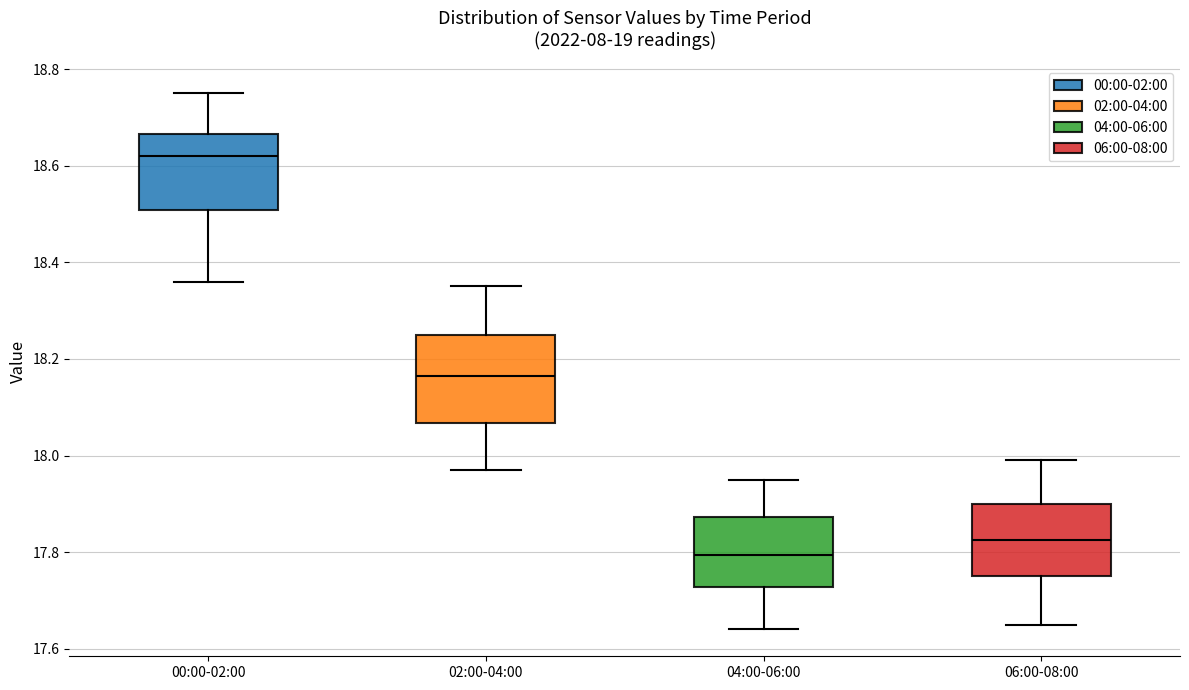

Which box is the tallest, from its lower edge to its upper edge?

02:00-04:00